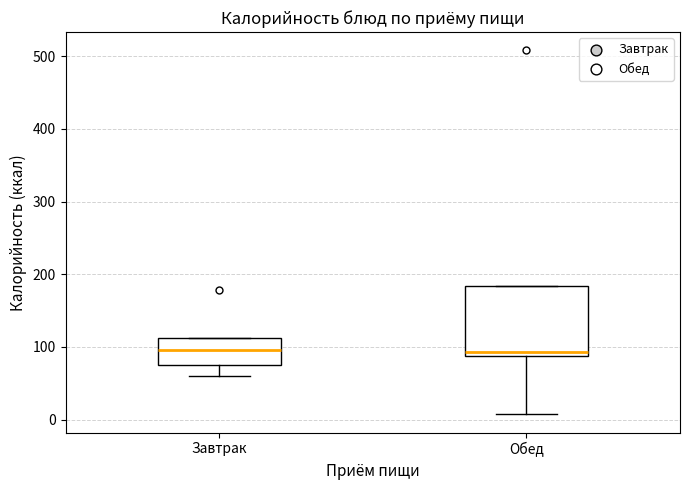

Reading left to right, transcribe this box plot: for each box, give where its median line is, the range the box spans, and where its two whiskers end, as read against the y-axis. The values are not printed on the chart, so give them approximately, as read against the axis.

Завтрак: median 100, box 80 to 110, whiskers 60 to 110
Обед: median 90 (just above the box's lower edge), box 90 to 180, whiskers 10 to 180